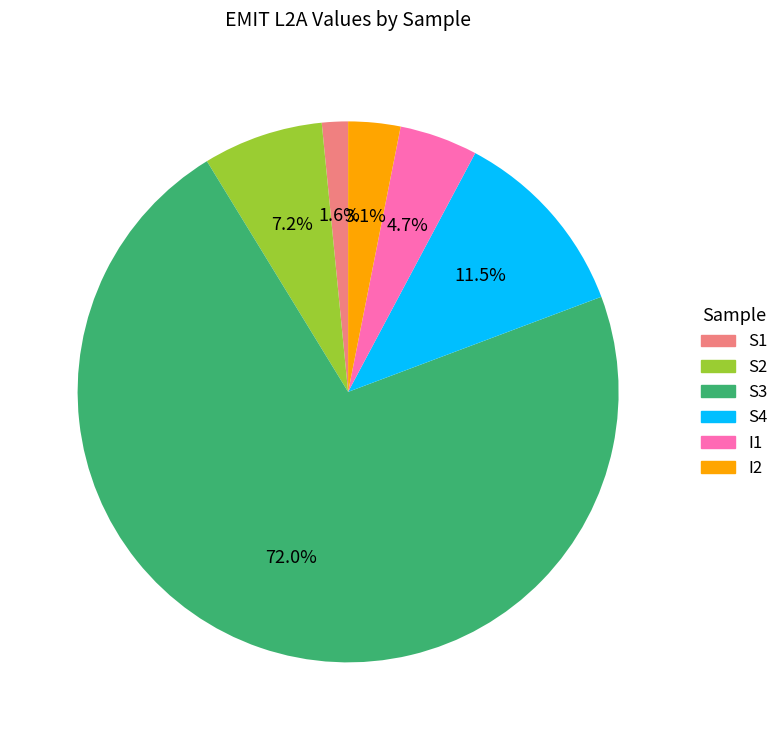

To the nearest percent, what percentage of the pie is S1?

2%